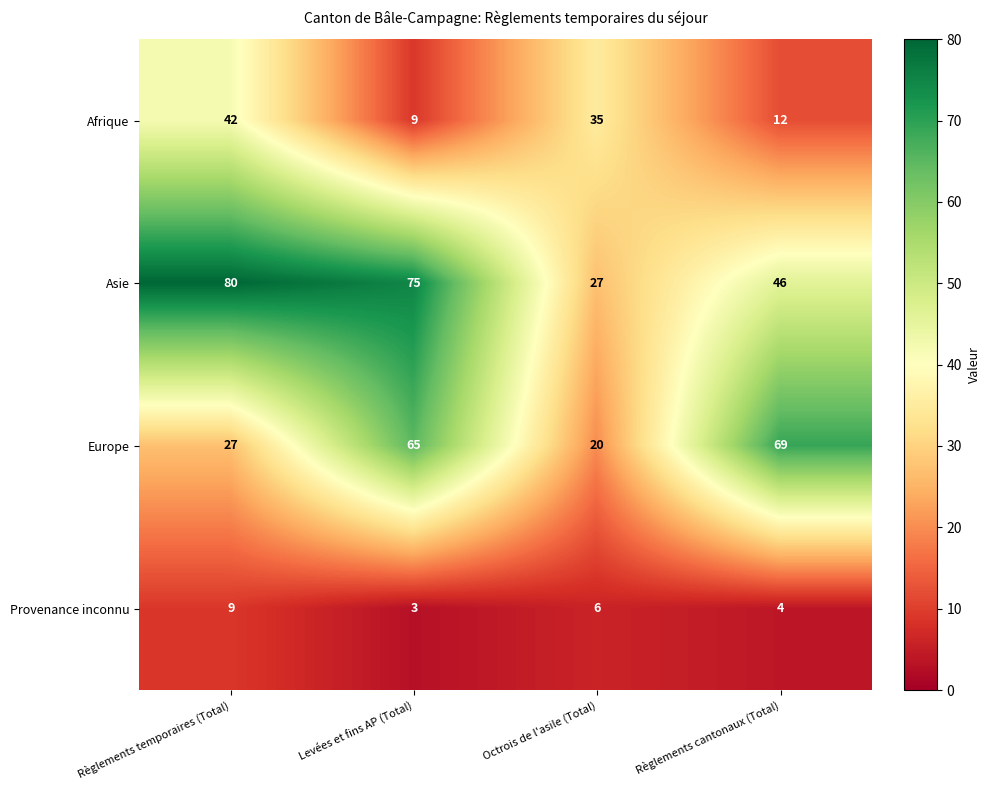

At how many categories does at least one series exceed 57?

3